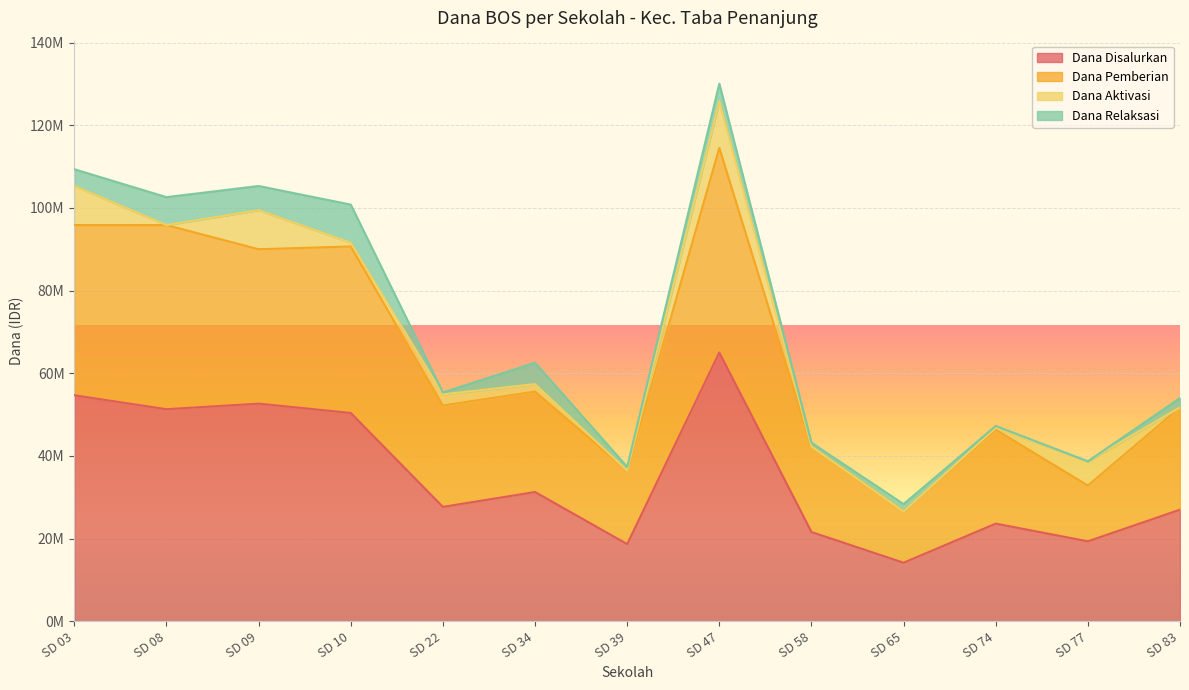

At which category is the sum across all series the highest?

SD 47